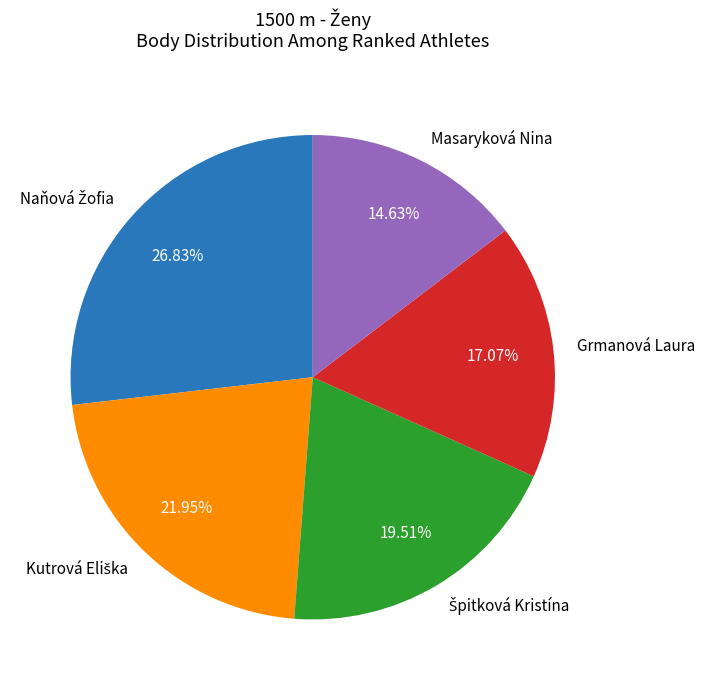

Is there a majority slice in this chart?

No